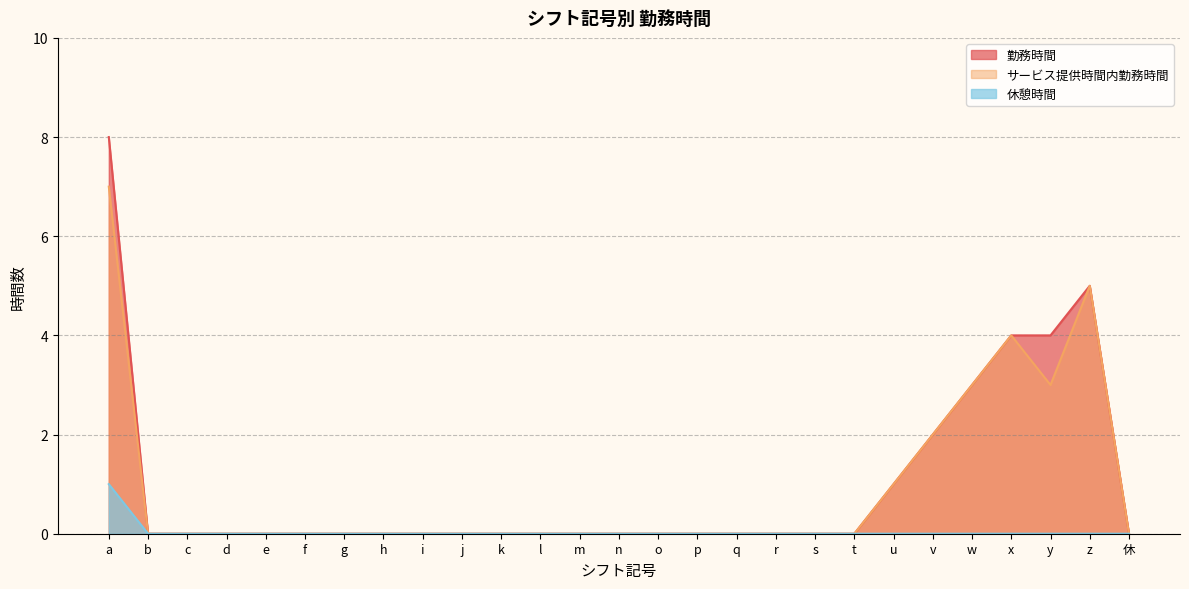

List the labels in order of サービス提供時間内勤務時間 value, largest first.

a, z, x, w, y, v, u, b, c, d, e, f, g, h, i, j, k, l, m, n, o, p, q, r, s, t, 休